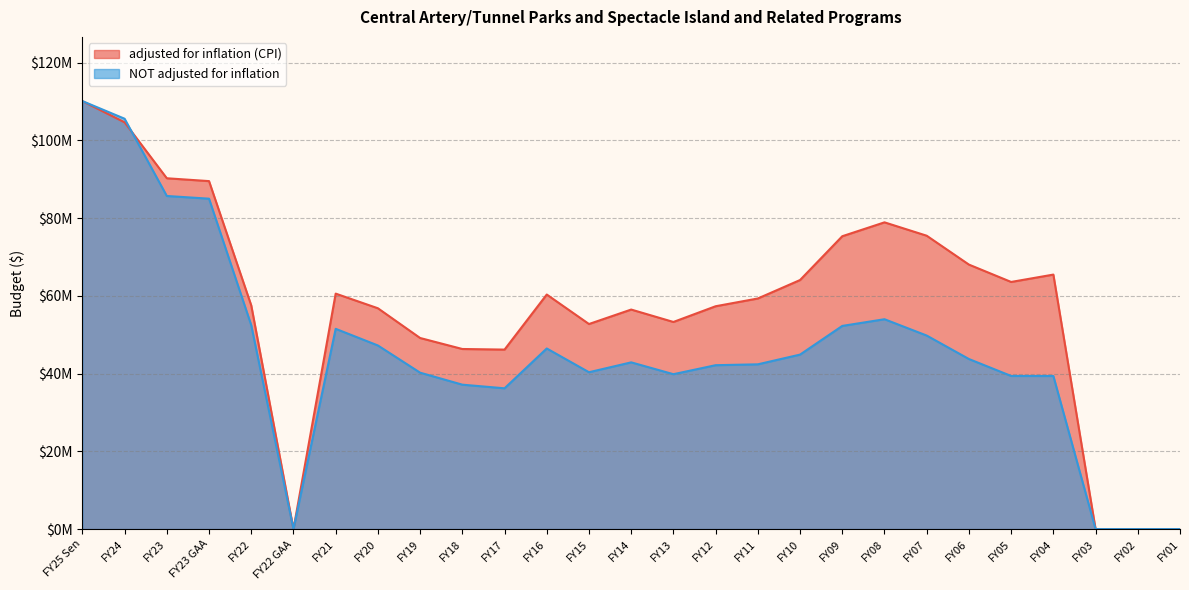

Is the value of NOT adjusted for inflation at FY02 greater than the value of adjusted for inflation (CPI) at FY24?

No